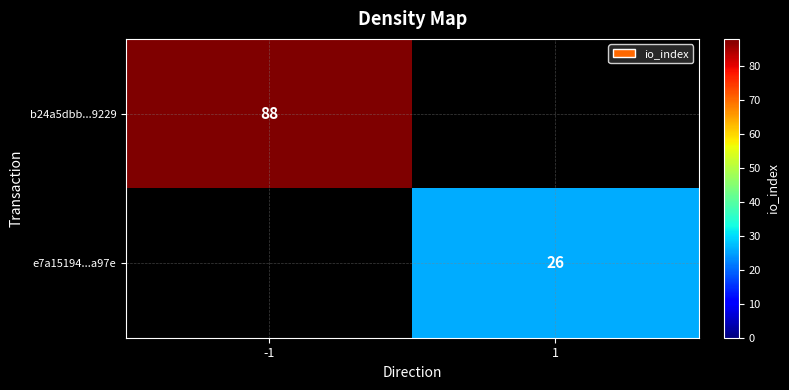

The value of b24a5dbb...9229 at -1 is 88. True or false?

True